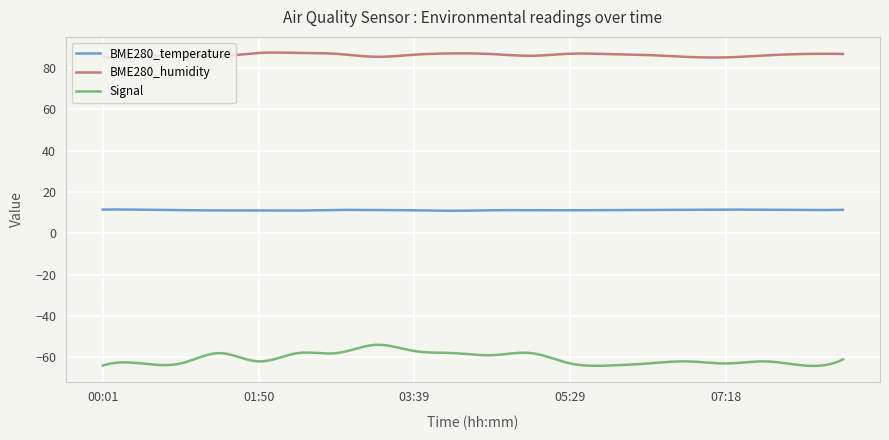

What is the difference between the maximum and minimum values in the Signal series?

10.2